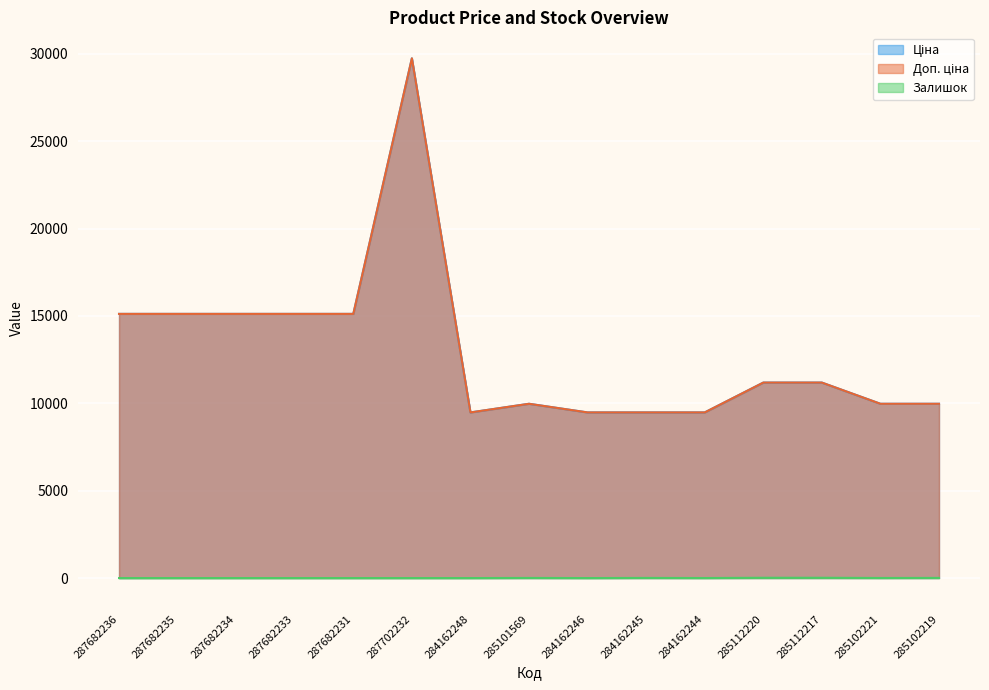

True or false: Ціна and Доп. ціна cross at least once.

False